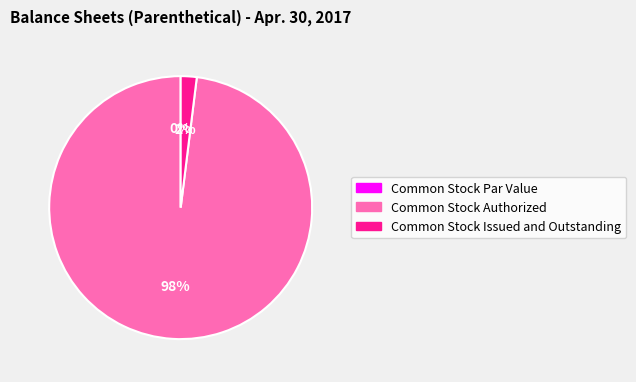

What is the total percentage of Common Stock Issued and Outstanding and Common Stock Authorized?

100.0%